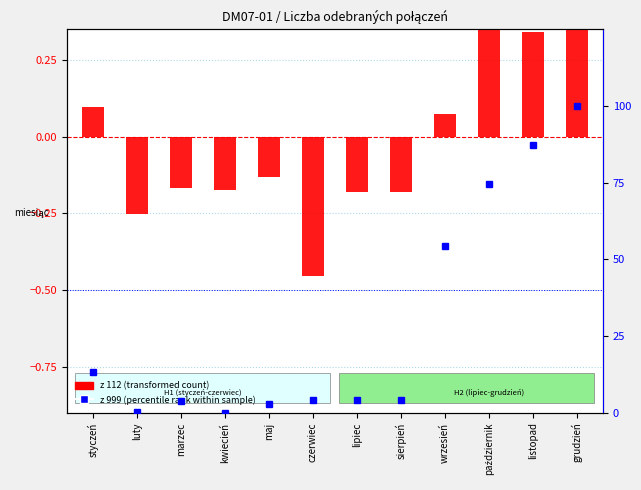

Does the chart contain any negative values?

Yes